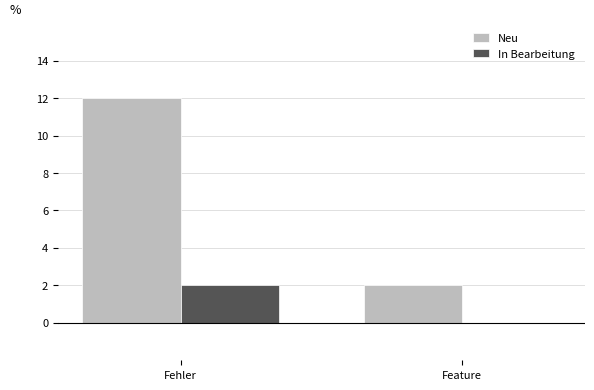

Which series changed the most between Fehler and Feature?

Neu